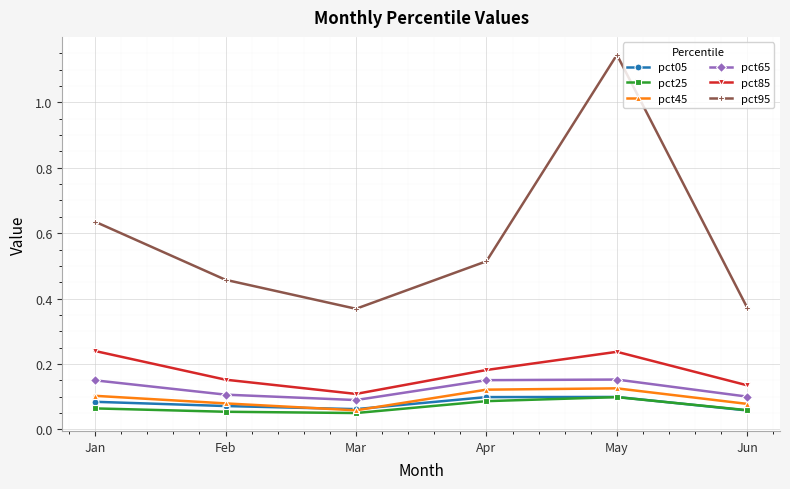

Which series has the largest range (max minus min)?

pct95